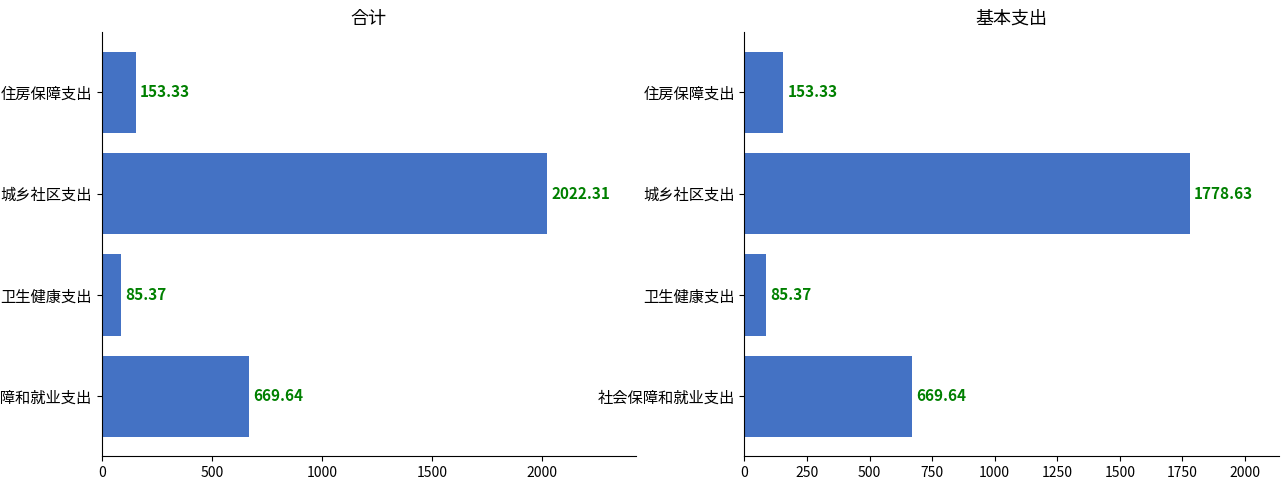

Is it true that 基本支出 equals 248.8 at 住房保障支出?

False